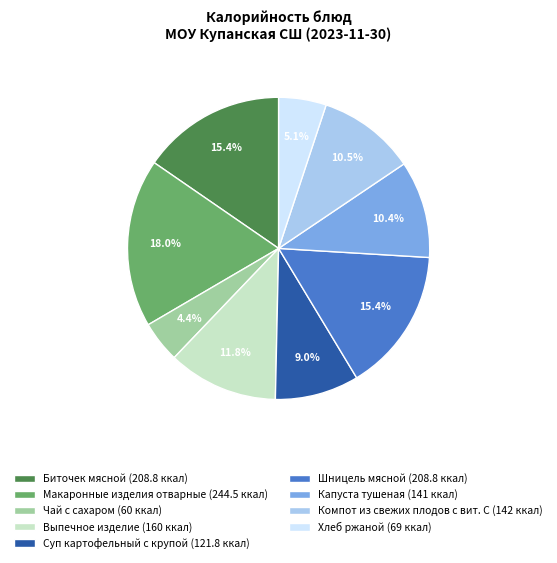

To the nearest percent, what is the average slice percentage?

11%